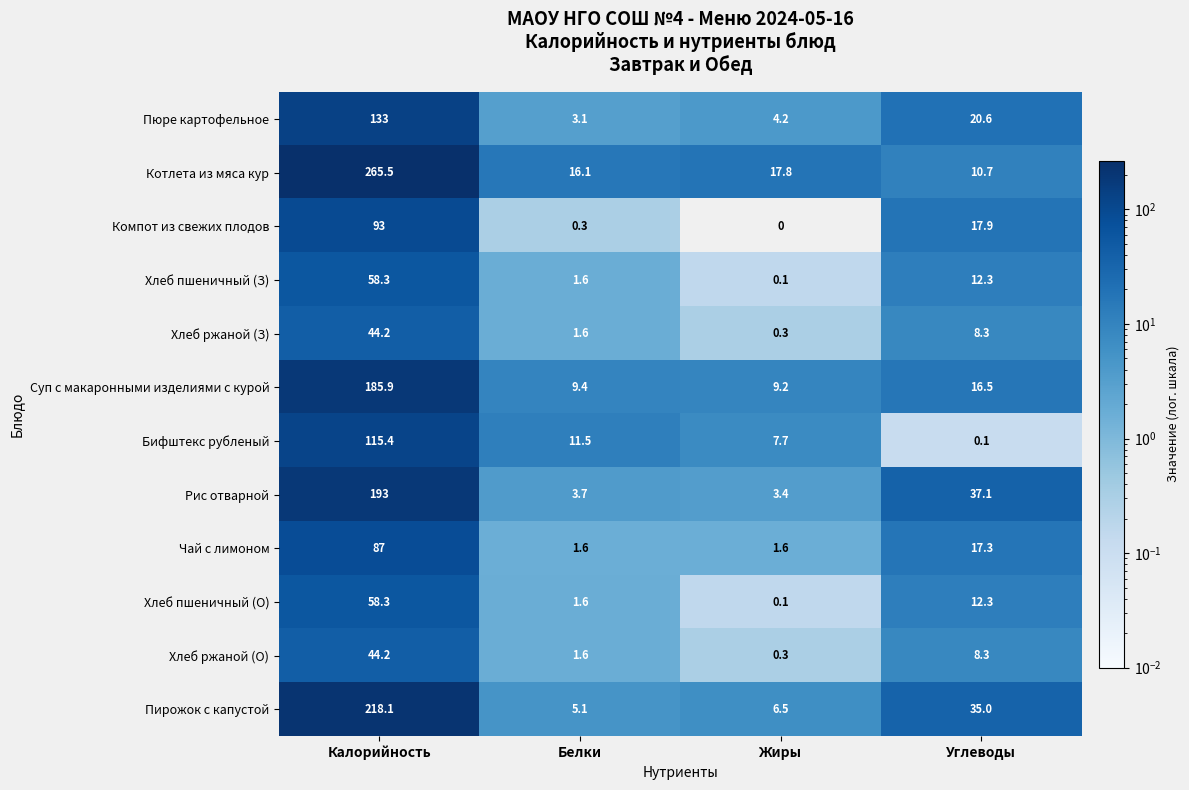

What is the difference between the highest and lowest values at Углеводы?

37.0